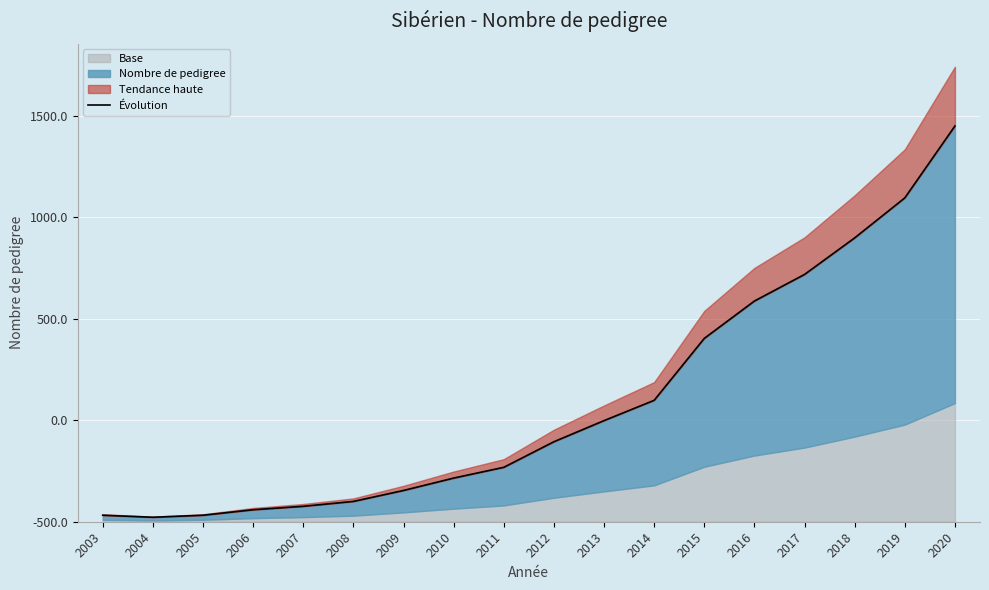

What is the sum of all values?

10598